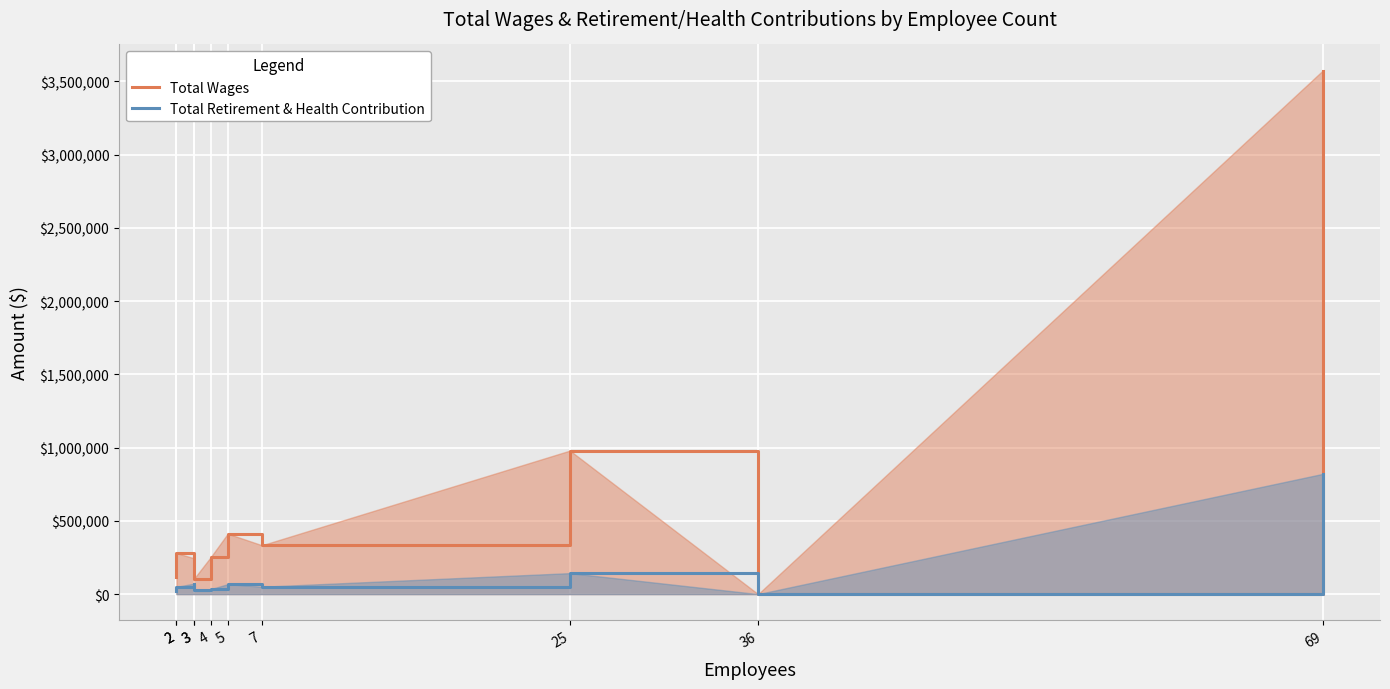

Which series has the largest total across all categories?

Total Wages